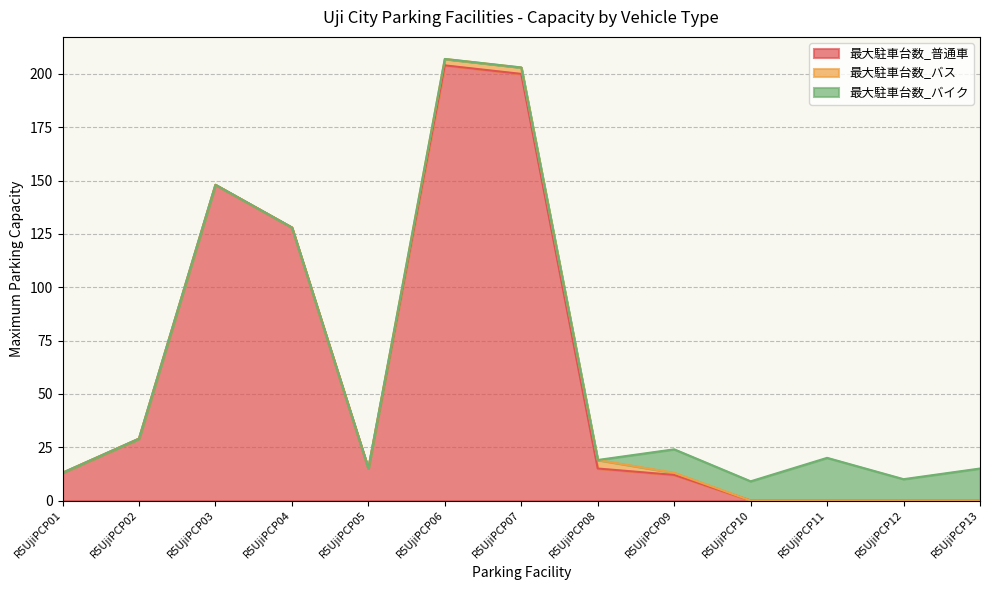

How many intersections are there between 最大駐車台数_バイク and 最大駐車台数_普通車?

1